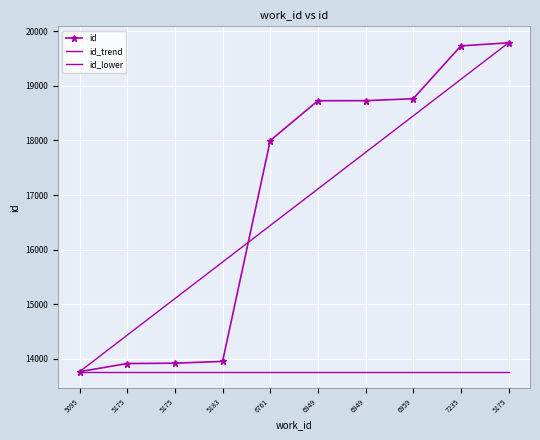

What are all the series names shown in the legend?

id, id_trend, id_lower